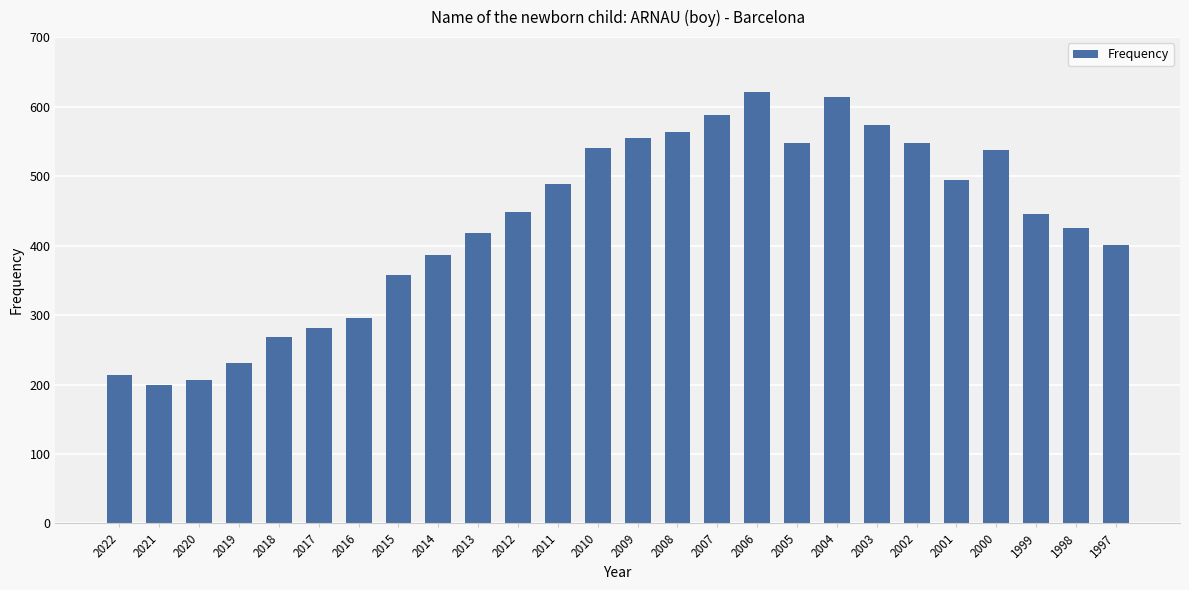

Is it true that the value at 2014 is 596?

False